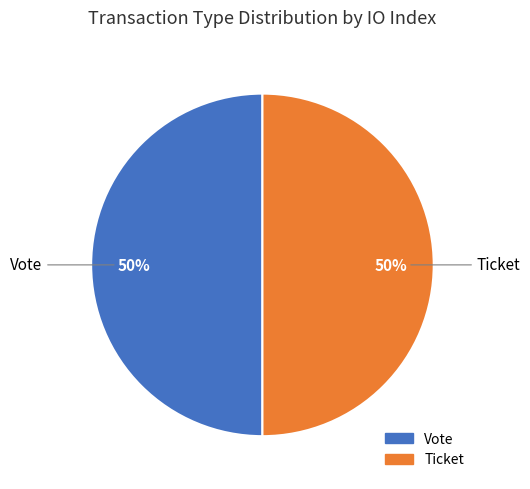

How many slices are in this pie chart?

2